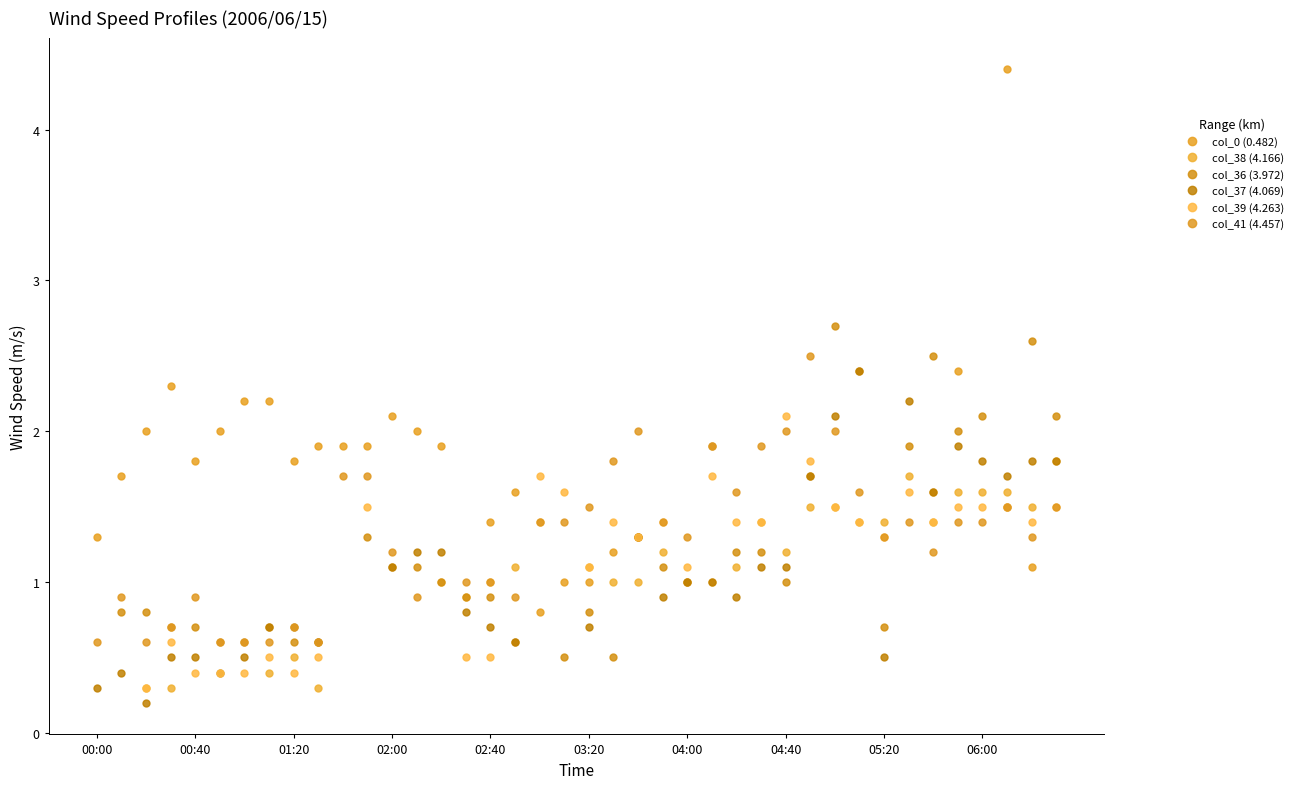

How many interior local peaks does the col_37 (4.069) series have?

4